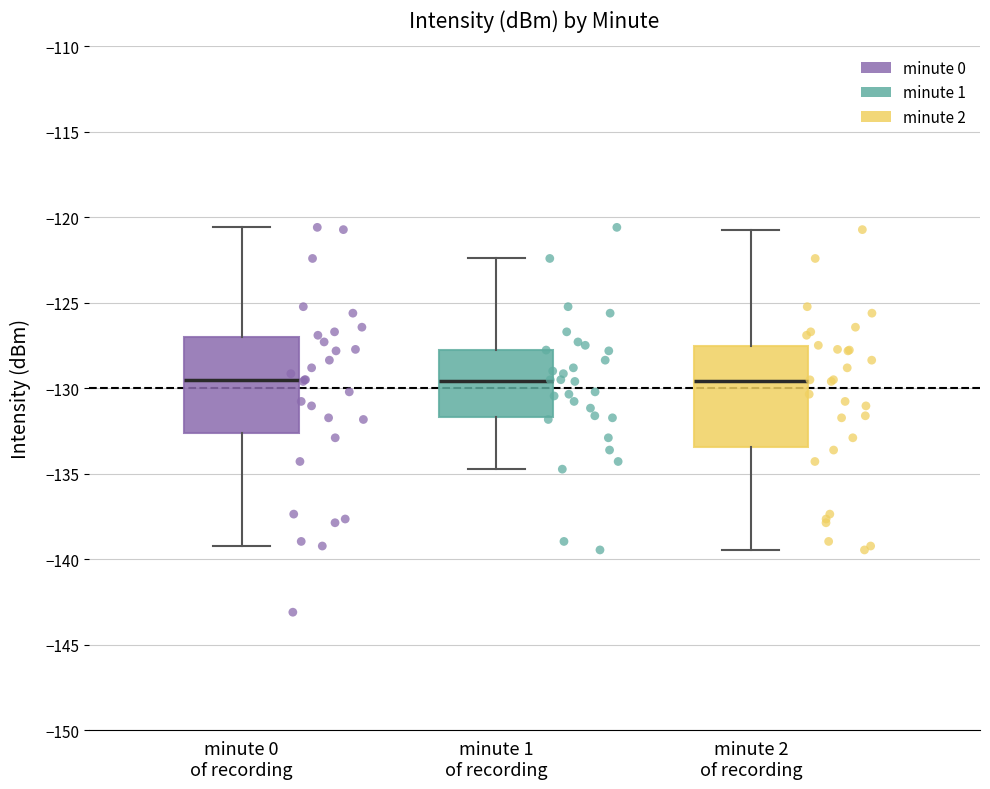

Where is the upper edge of the box for minute 1 of recording on the y-axis? The values are not printed on the chart, so give them approximately, as read against the axis.

-128.0